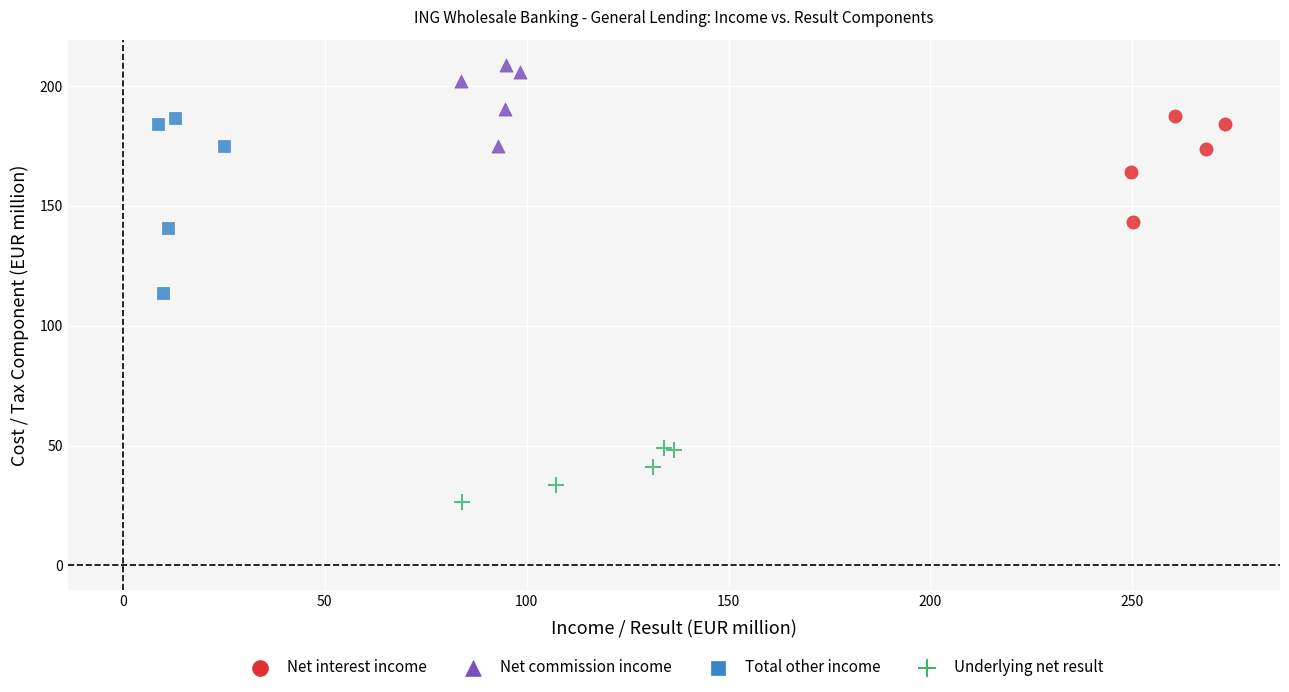

What are all the series names shown in the legend?

Net interest income, Net commission income, Total other income, Underlying net result